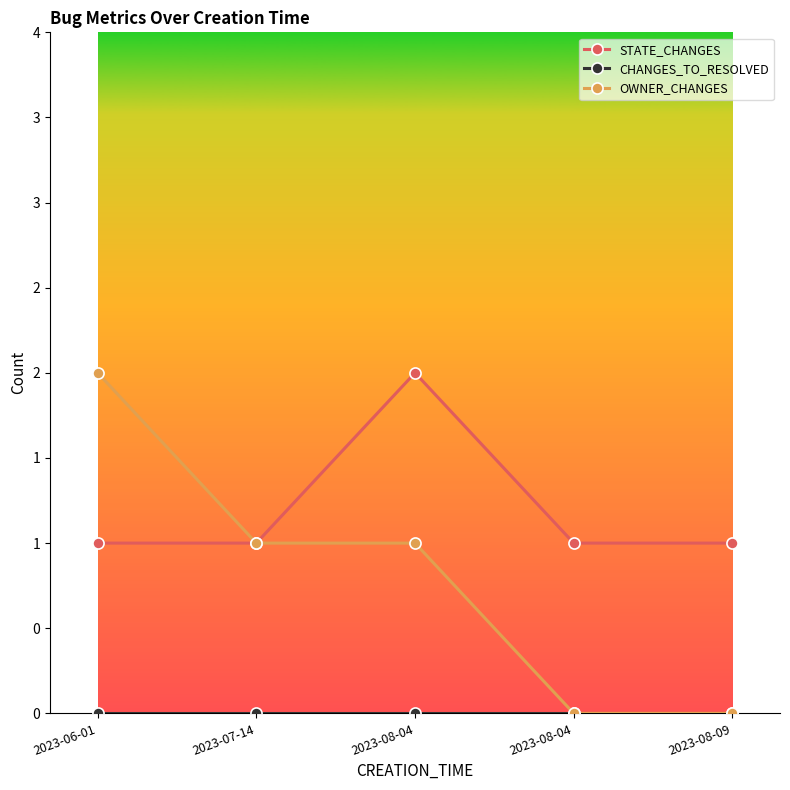

Rank the series by their average value, from highest to lowest.

STATE_CHANGES, OWNER_CHANGES, CHANGES_TO_RESOLVED